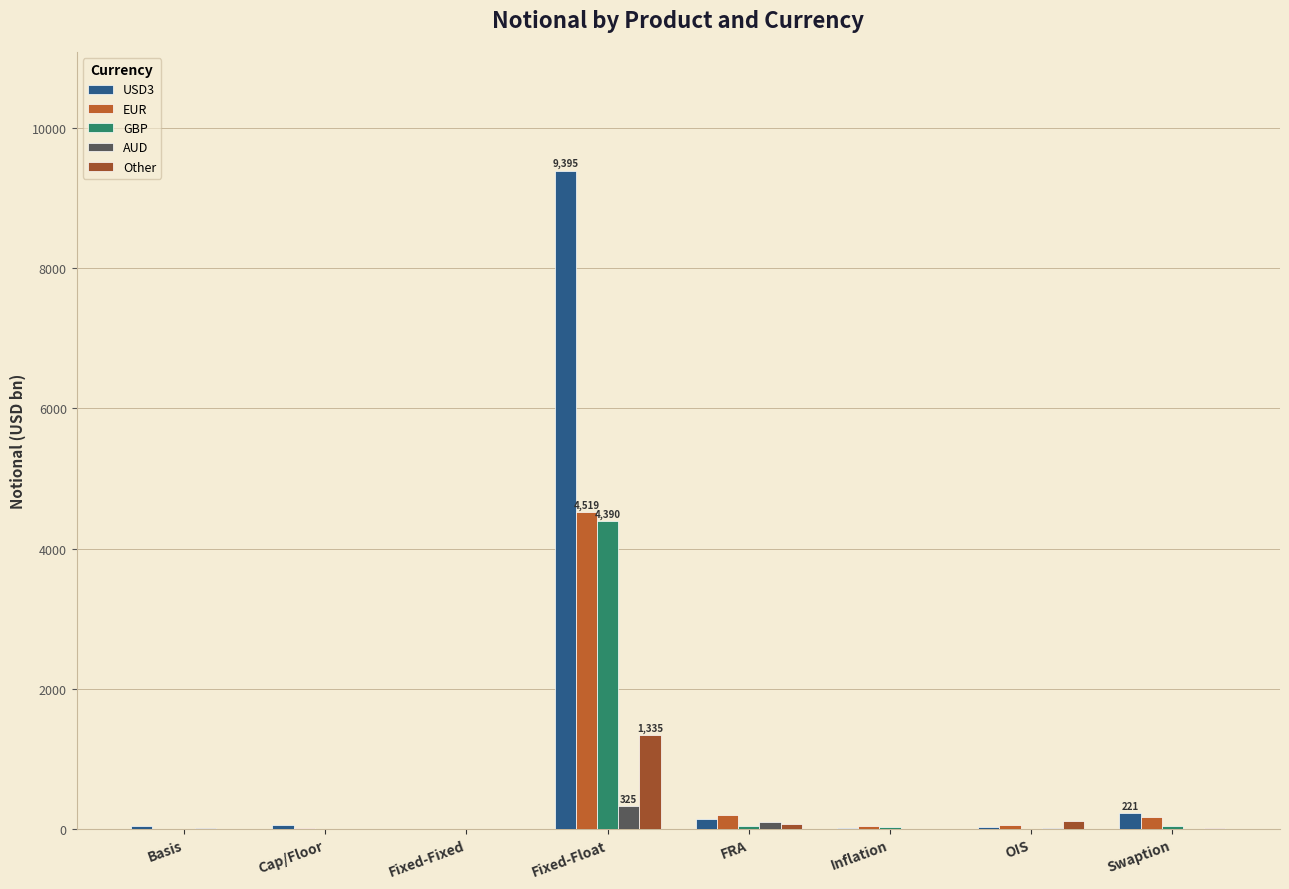

Count the number of categories in the chart.

8